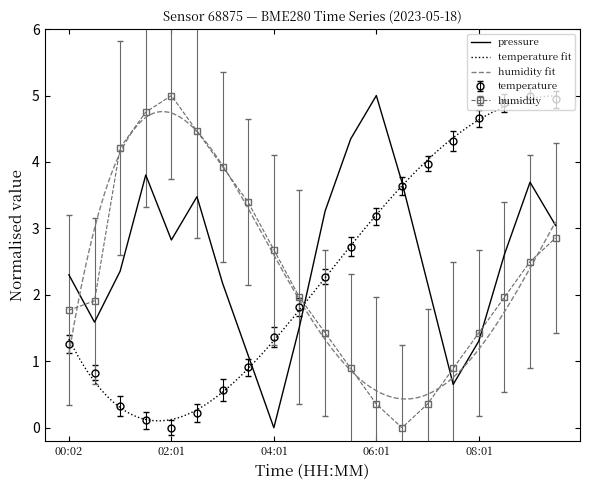

How many interior local valleys does the humidity series have?

1